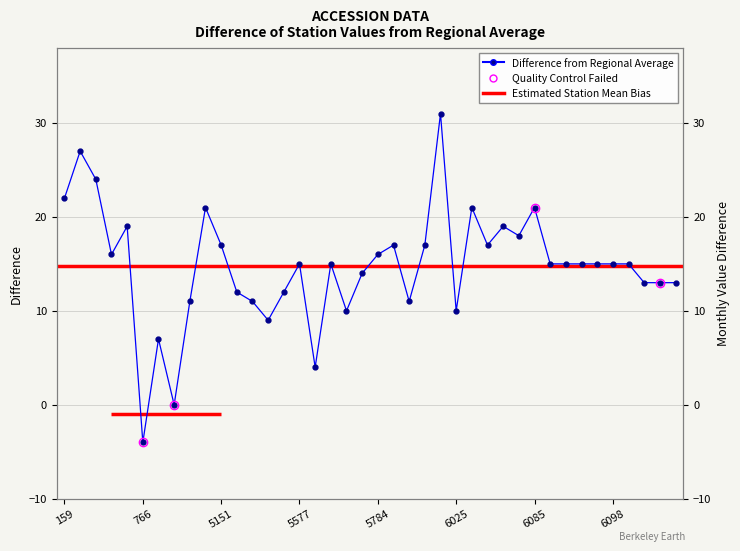

What is the value of the 12th point from the left?

12